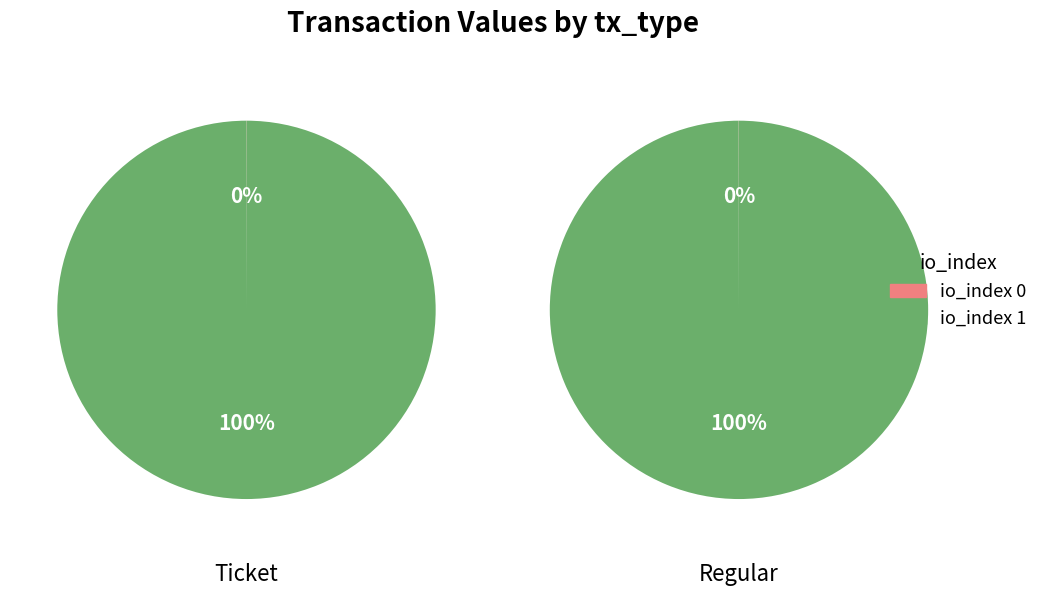

The io_index=1 slice represents 100% of the pie. True or false?

True